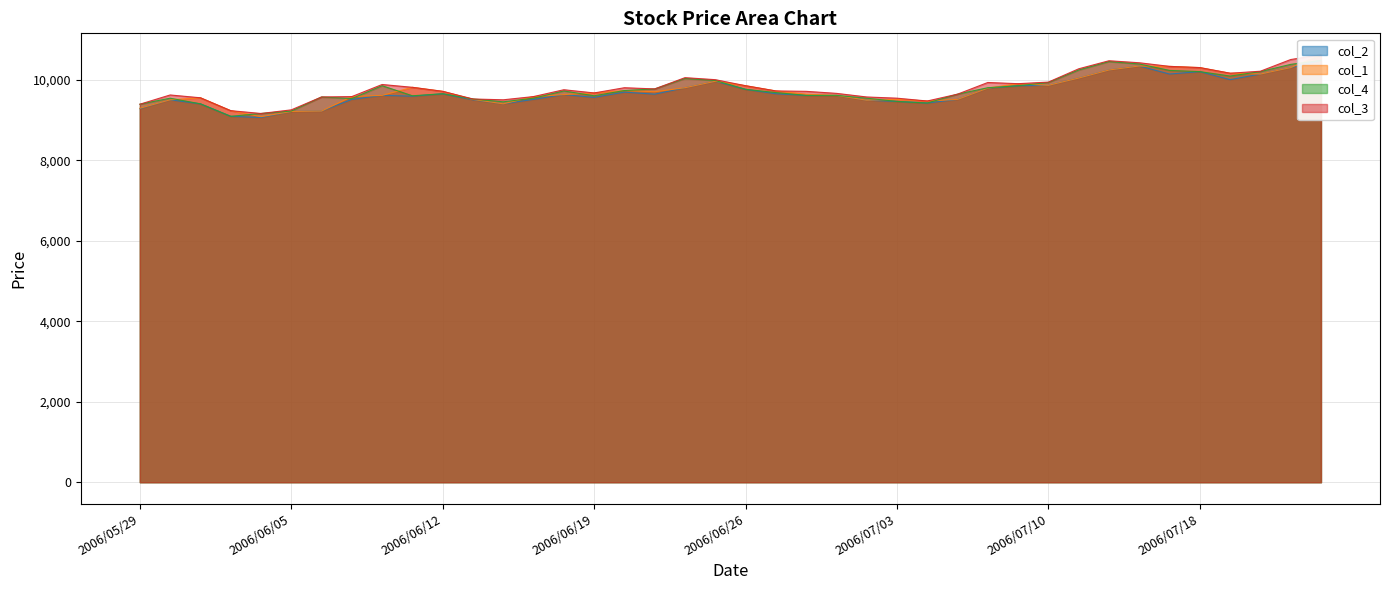

Does the chart have visible grid lines?

Yes